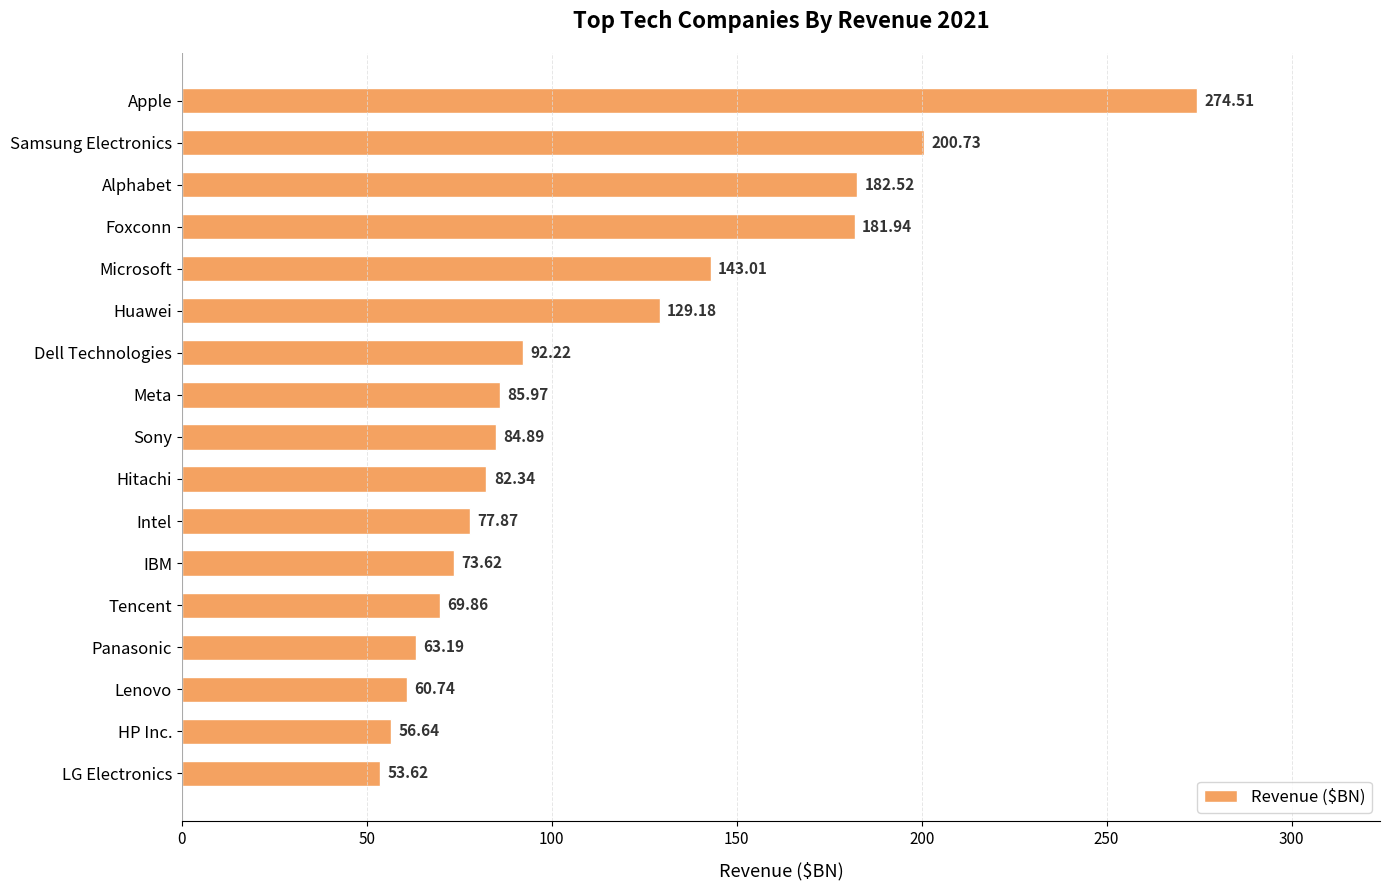

At which label is the value closest to 164?

Foxconn